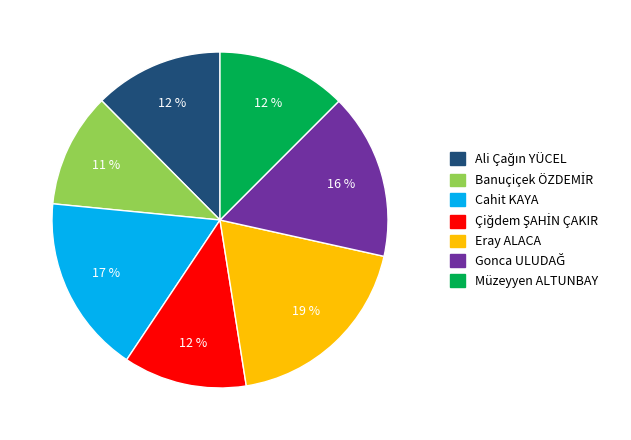

To the nearest percent, what is the difference between the largest and smallest slice percentages?

8%